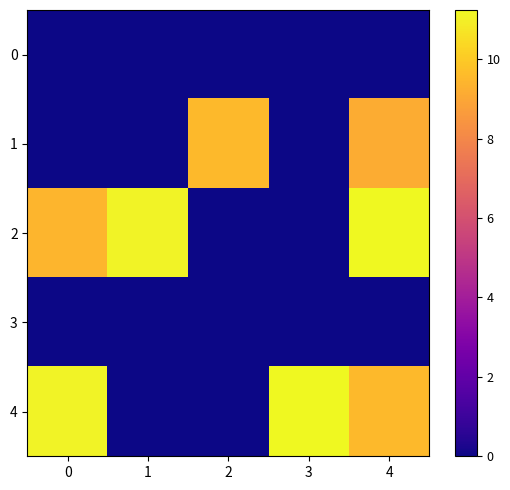

What is the greatest value displayed?

11.2